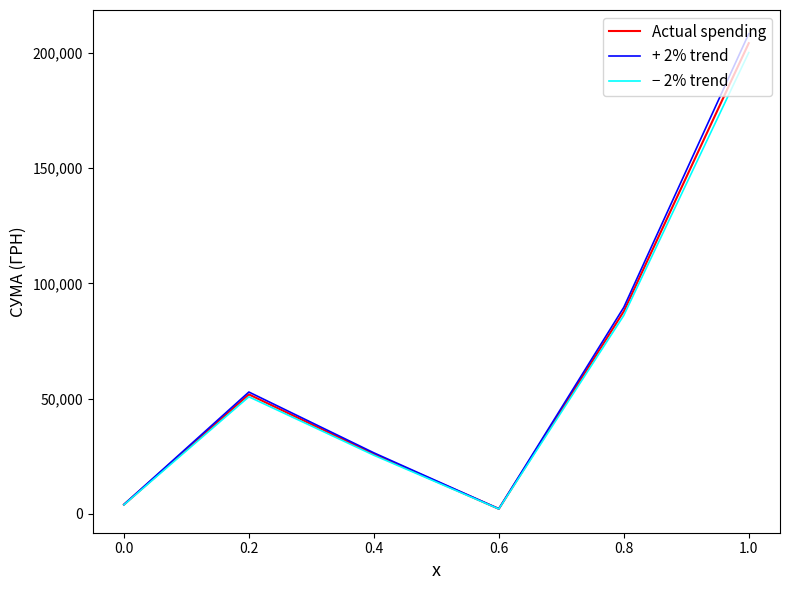

Which category has the highest value in the − 2% trend series?

1.0